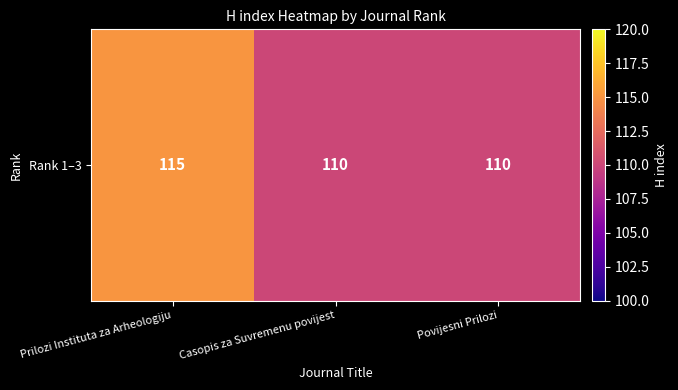

Rank the categories by value from lowest to highest.

Casopis za Suvremenu povijest, Povijesni Prilozi, Prilozi Instituta za Arheologiju